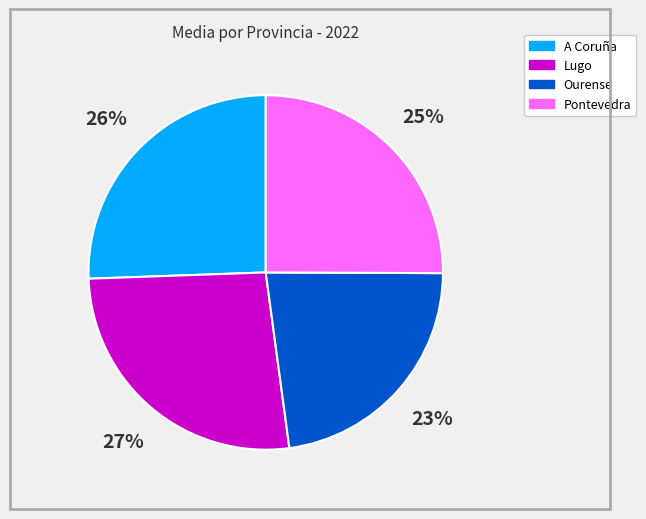

True or false: Lugo accounts for 39% of the total.

False